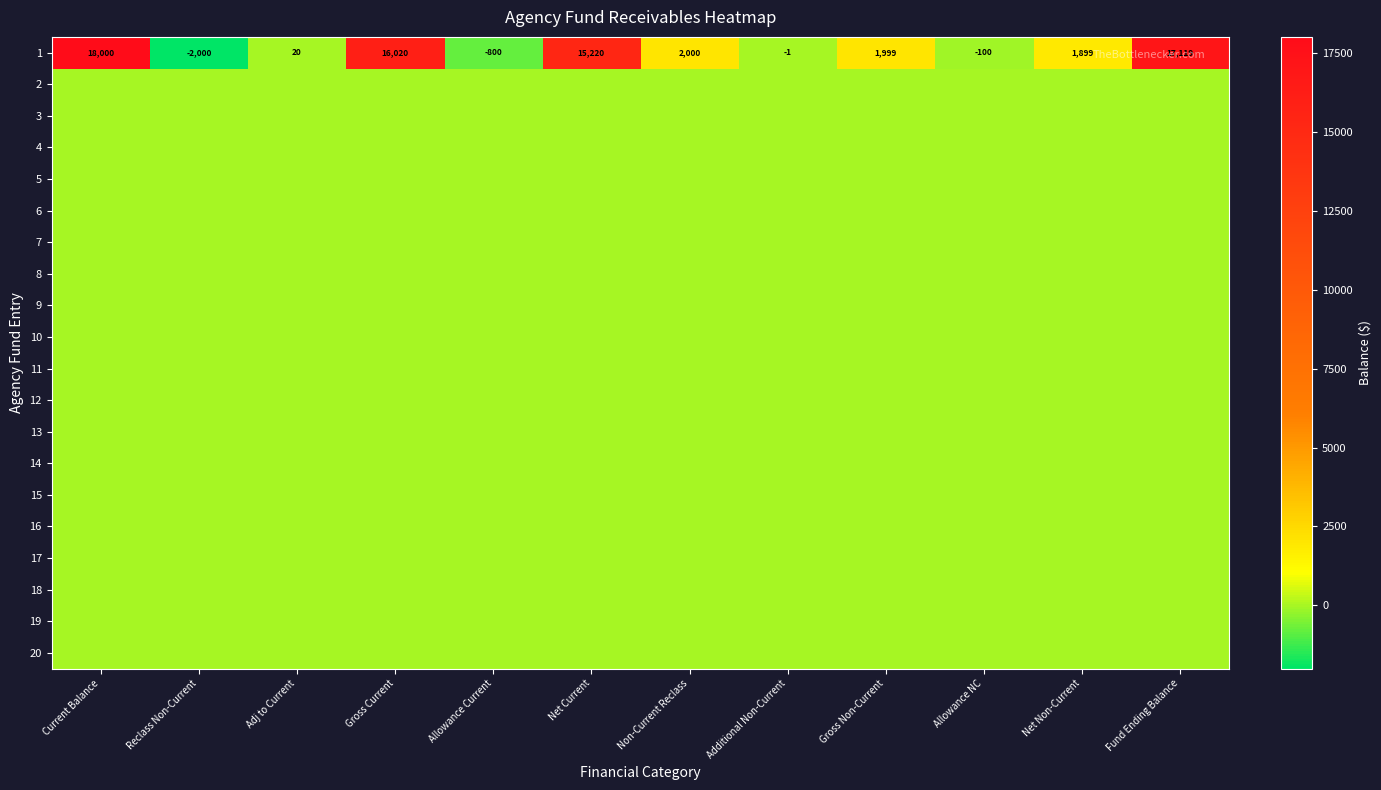

List the labels in order of 7 value, smallest first.

Current Balance, Reclass Non-Current, Adj to Current, Gross Current, Allowance Current, Net Current, Non-Current Reclass, Additional Non-Current, Gross Non-Current, Allowance NC, Net Non-Current, Fund Ending Balance